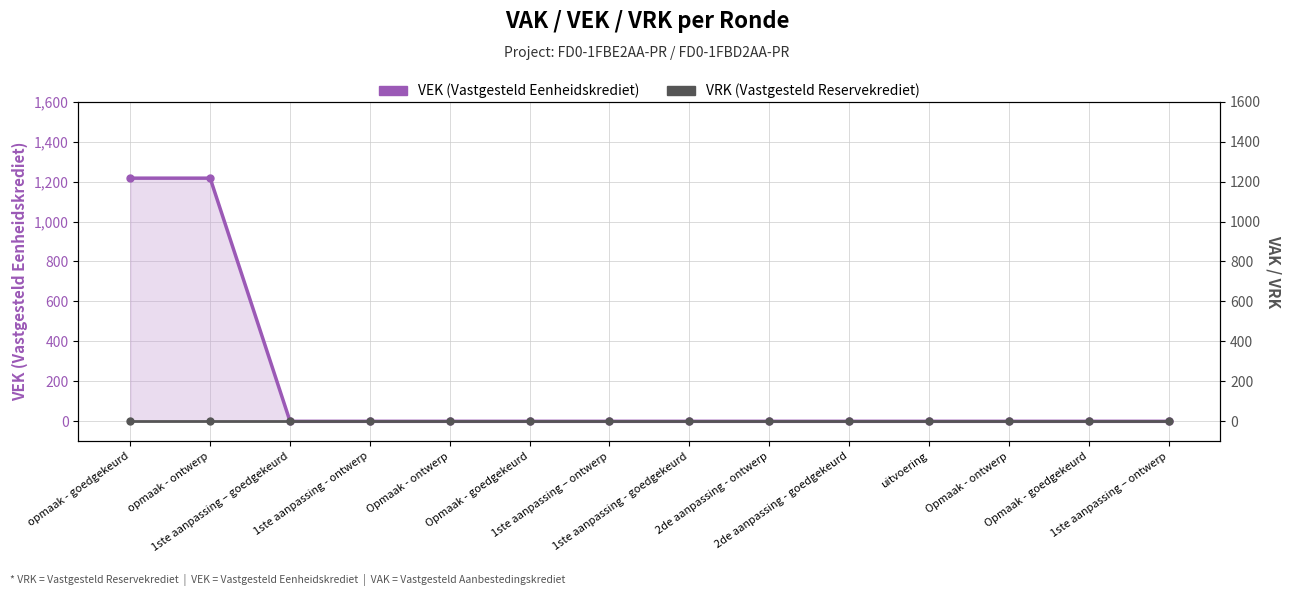

Rank the categories by VRK (Vastgesteld Reservekrediet) value from highest to lowest.

opmaak - goedgekeurd, opmaak - ontwerp, 1ste aanpassing – goedgekeurd, 1ste aanpassing - ontwerp, Opmaak - ontwerp, Opmaak - goedgekeurd, 1ste aanpassing – ontwerp, 1ste aanpassing - goedgekeurd, 2de aanpassing - ontwerp, 2de aanpassing - goedgekeurd, uitvoering, Opmaak - ontwerp, Opmaak - goedgekeurd, 1ste aanpassing – ontwerp